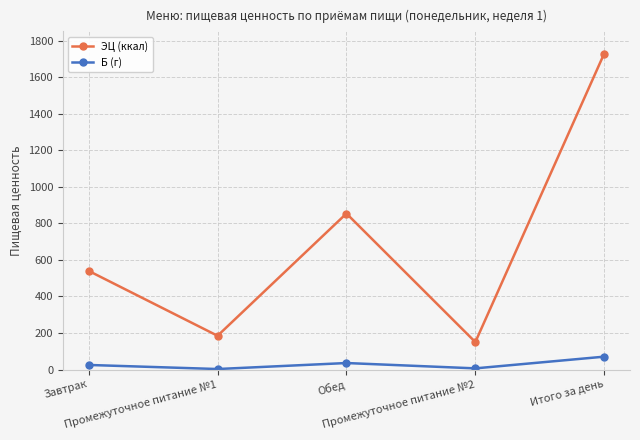

List the series in order of their overall mean, highest first.

ЭЦ (ккал), Б (г)